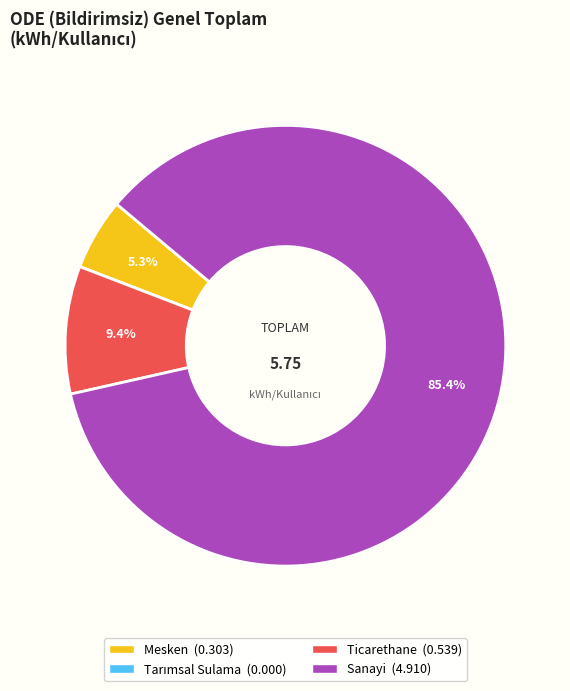

Which slice represents more than half of the pie?

Sanayi